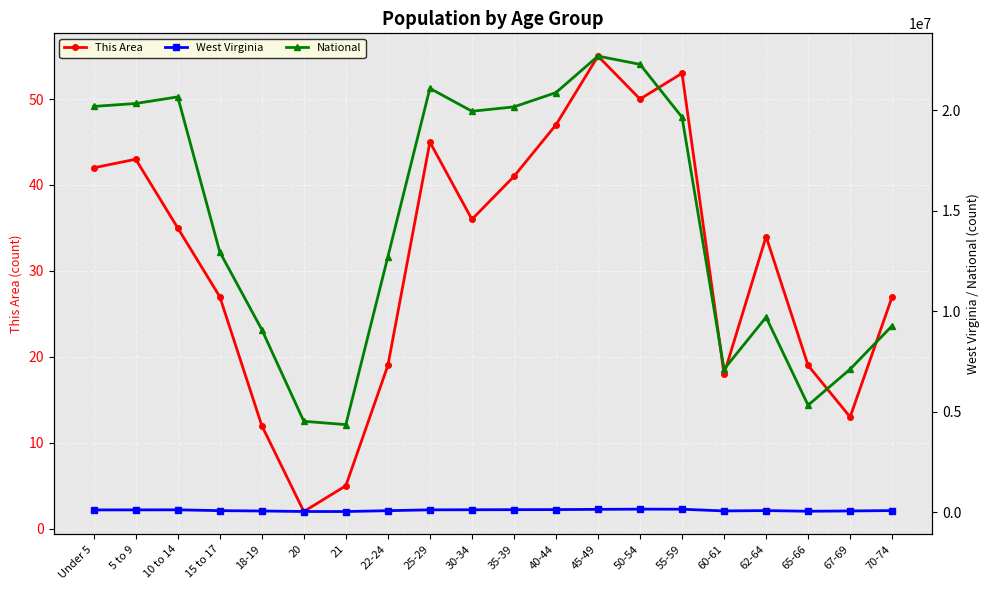

Which series has the largest total across all categories?

National